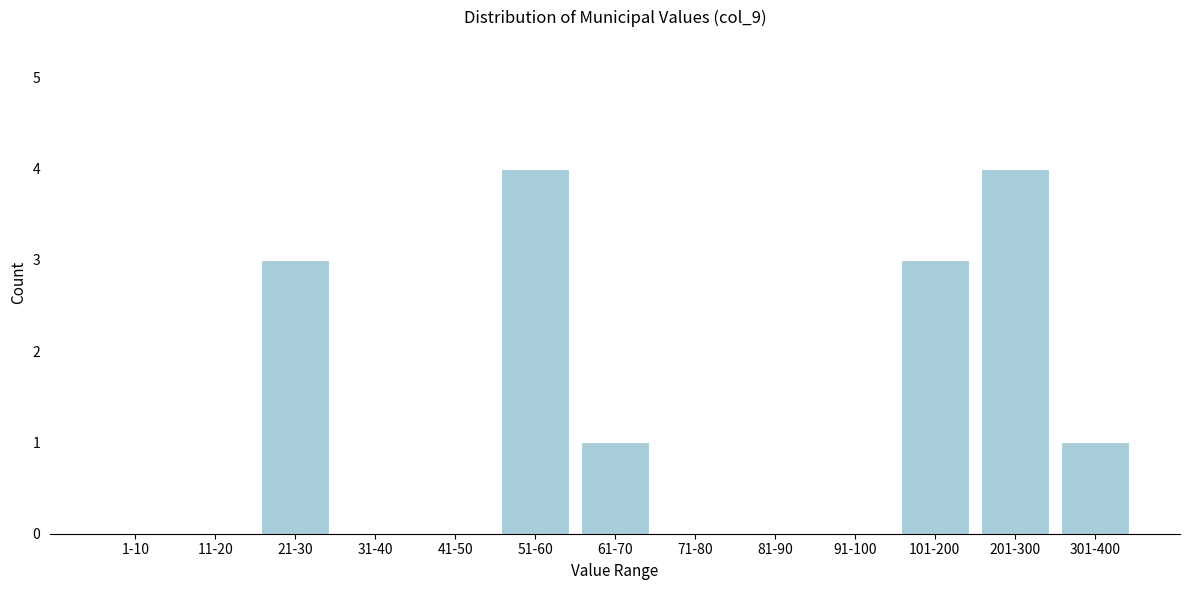

Reading left to right, extract all data points from this chart.

1-10=0	11-20=0	21-30=3	31-40=0	41-50=0	51-60=4	61-70=1	71-80=0	81-90=0	91-100=0	101-200=3	201-300=4	301-400=1